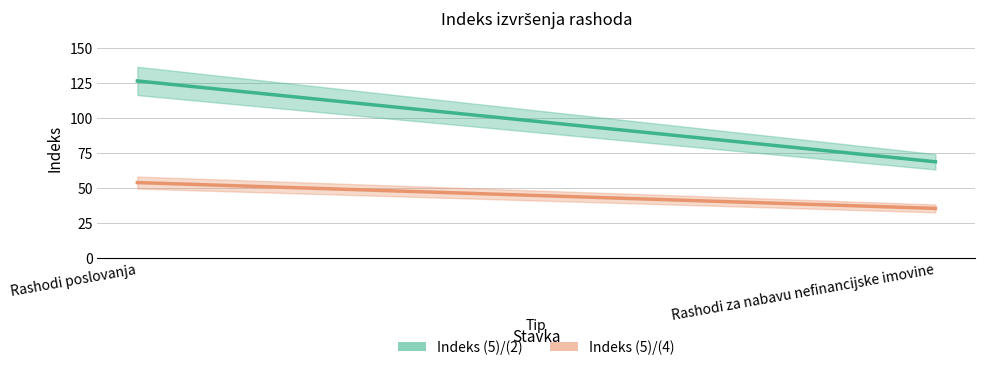

What value does the Indeks (5)/(4) series have at Rashodi za nabavu nefinancijske imovine?

35.3